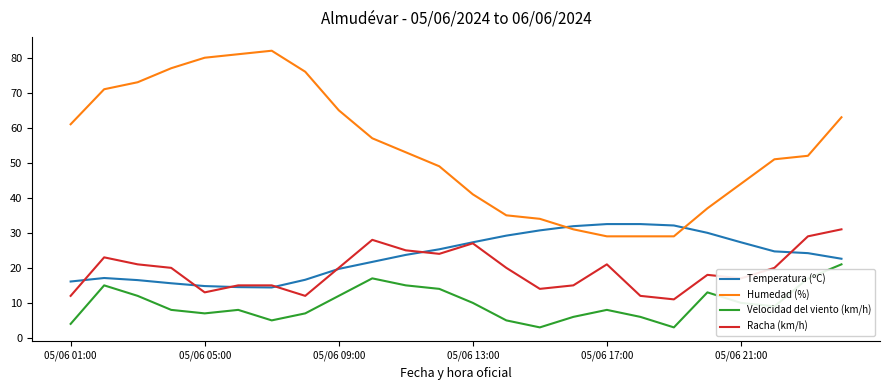

Which series has the widest spread of values?

Humedad (%)